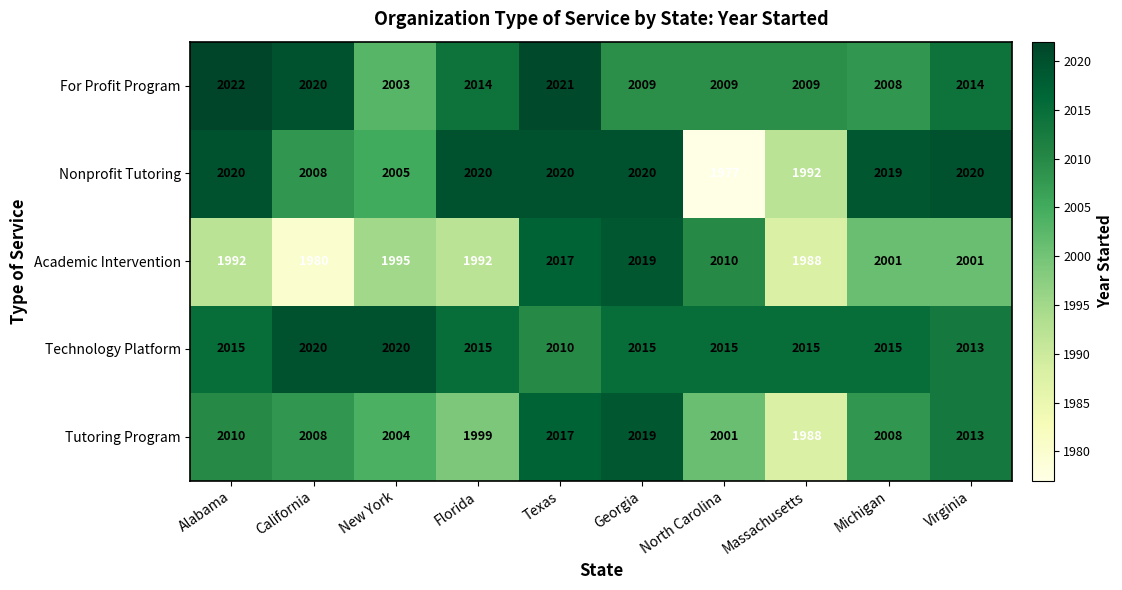

At how many categories does at least one series exceed 1986?

10